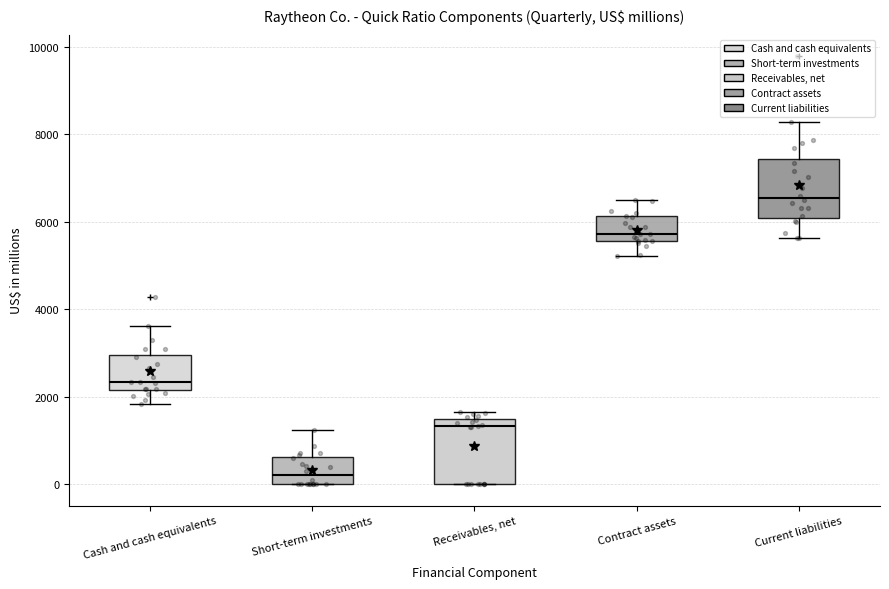

Reading left to right, read every box against the y-axis: the position of its median line, the range the box covers, and the ends of its whiskers. The values are not printed on the chart, so give them approximately, as read against the axis.

Cash and cash equivalents: median 2400, box 2200 to 3000, whiskers 1800 to 3600
Short-term investments: median 200, box 0 to 600, whiskers 0 to 1200
Receivables, net: median 1400 (just below the box's upper edge), box 0 to 1400, whiskers 0 to 1600
Contract assets: median 5800, box 5600 to 6200, whiskers 5200 to 6400
Current liabilities: median 6600, box 6000 to 7400, whiskers 5600 to 8200